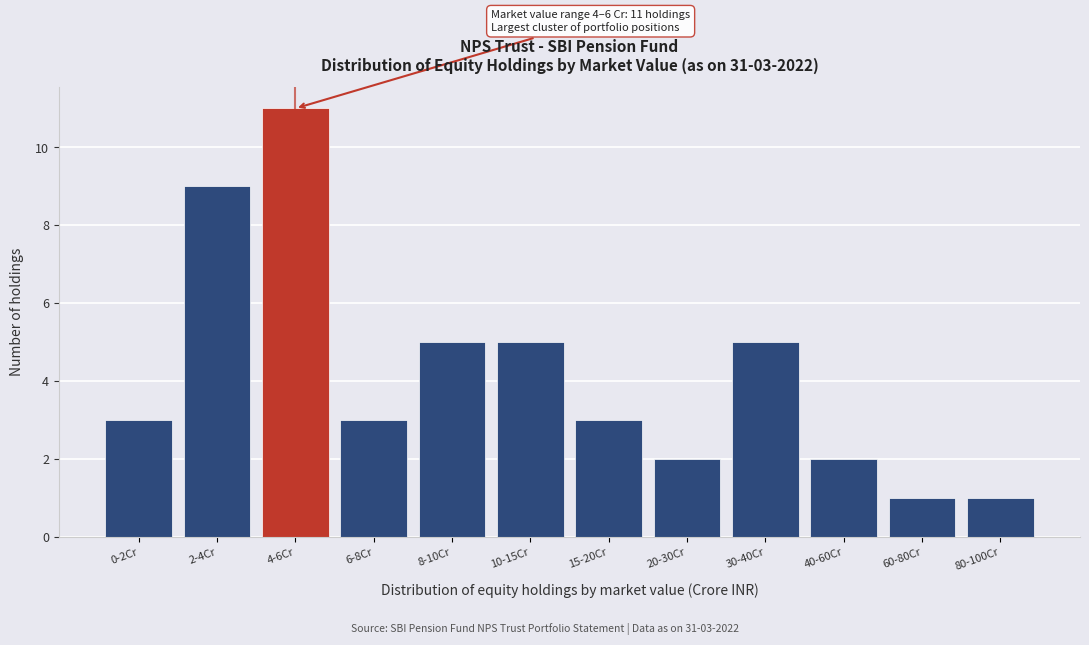

Reading left to right, extract all data points from this chart.

3	9	11	3	5	5	3	2	5	2	1	1